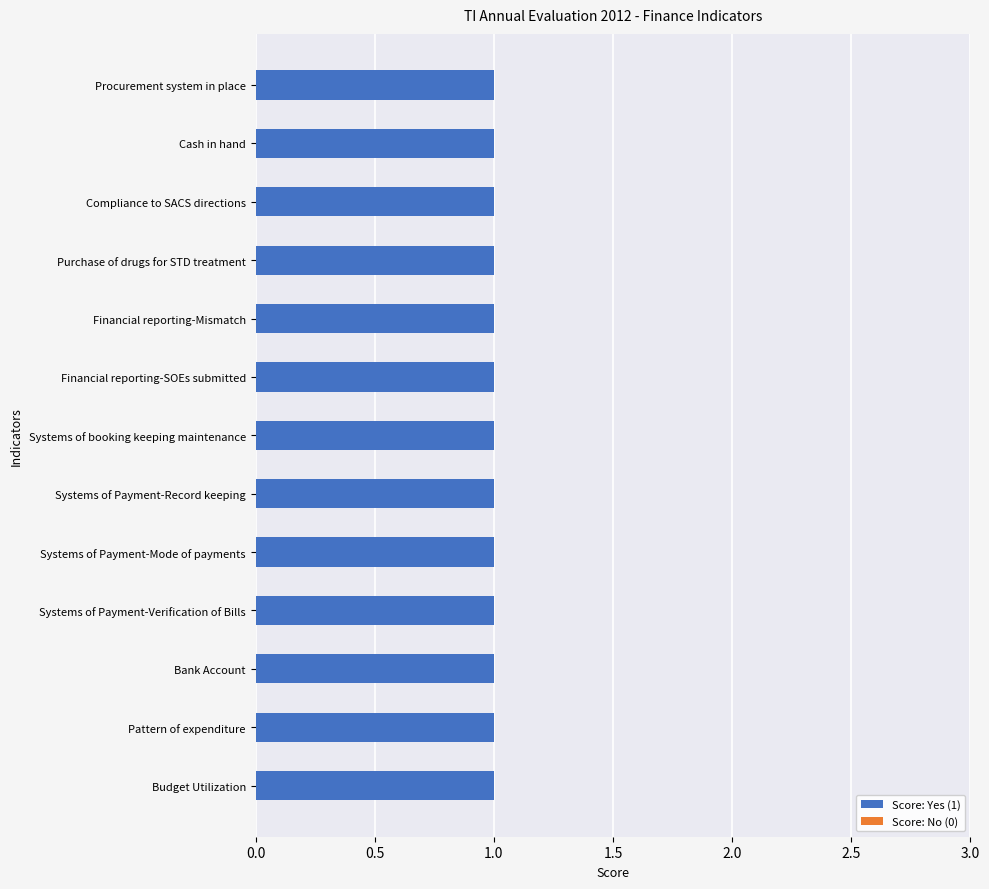

How many categories are shown in the chart?

13